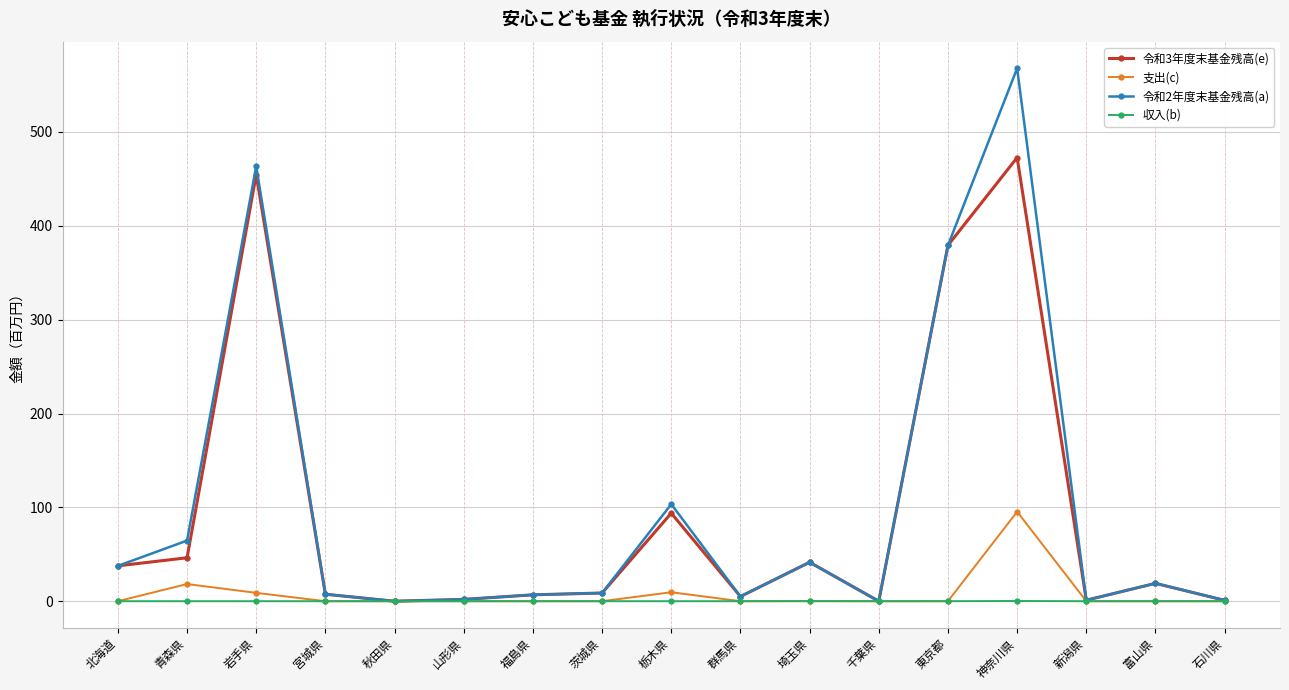

How many data points does each series have?

17